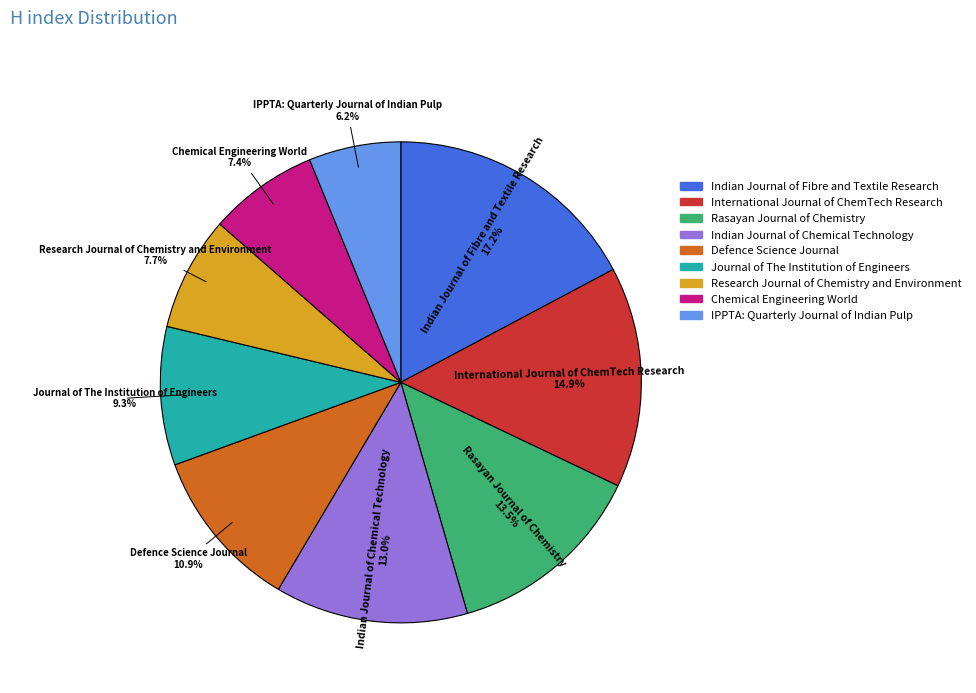

To the nearest percent, what is the difference between the largest and smallest slice percentages?

11%